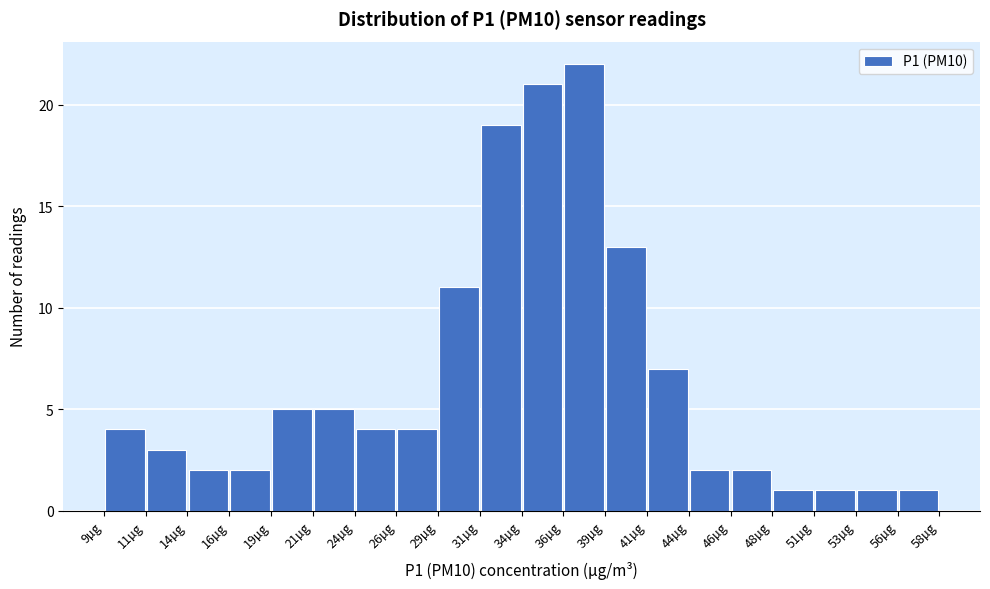

Over which range of the x-axis is the bar tallest?

36.0 to 38.5